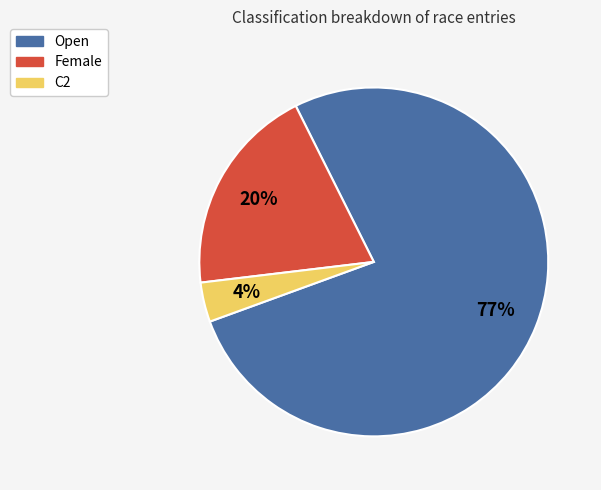

Count the number of slices in the pie.

3